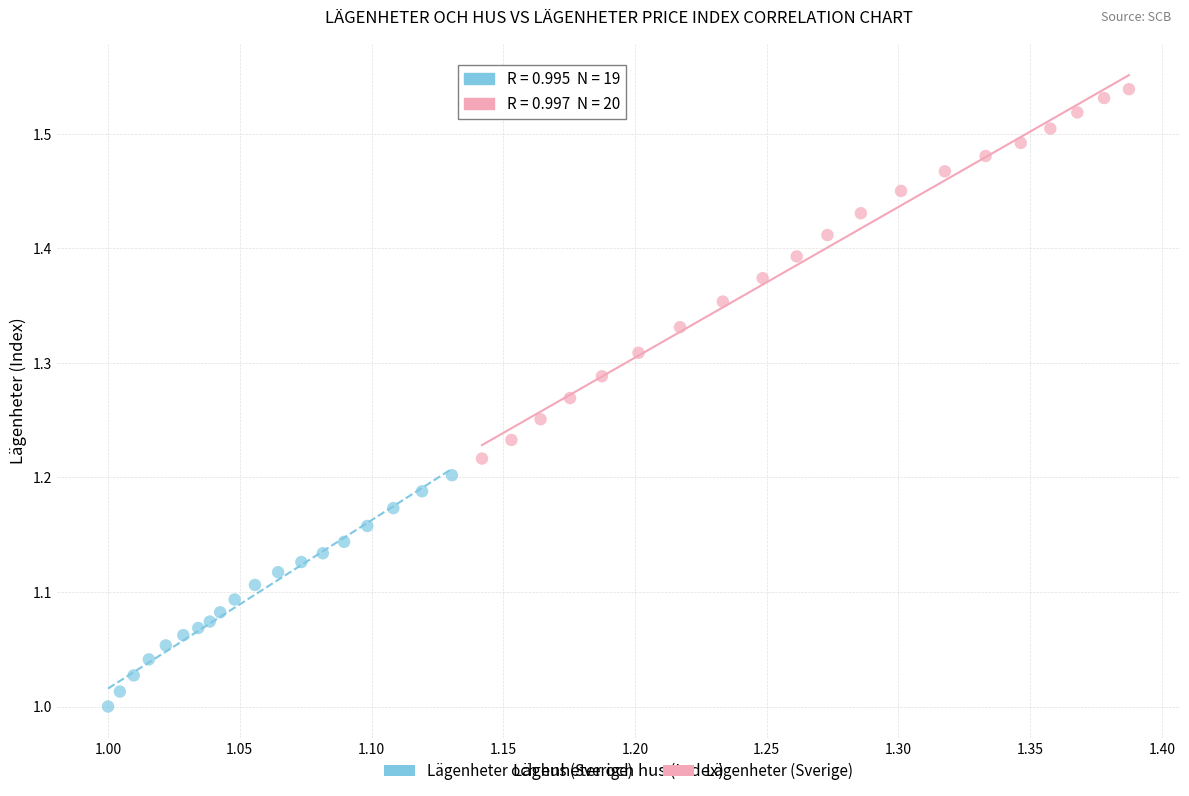

What are all the series names shown in the legend?

Lägenheter och hus (Sverige), Lägenheter (Sverige)